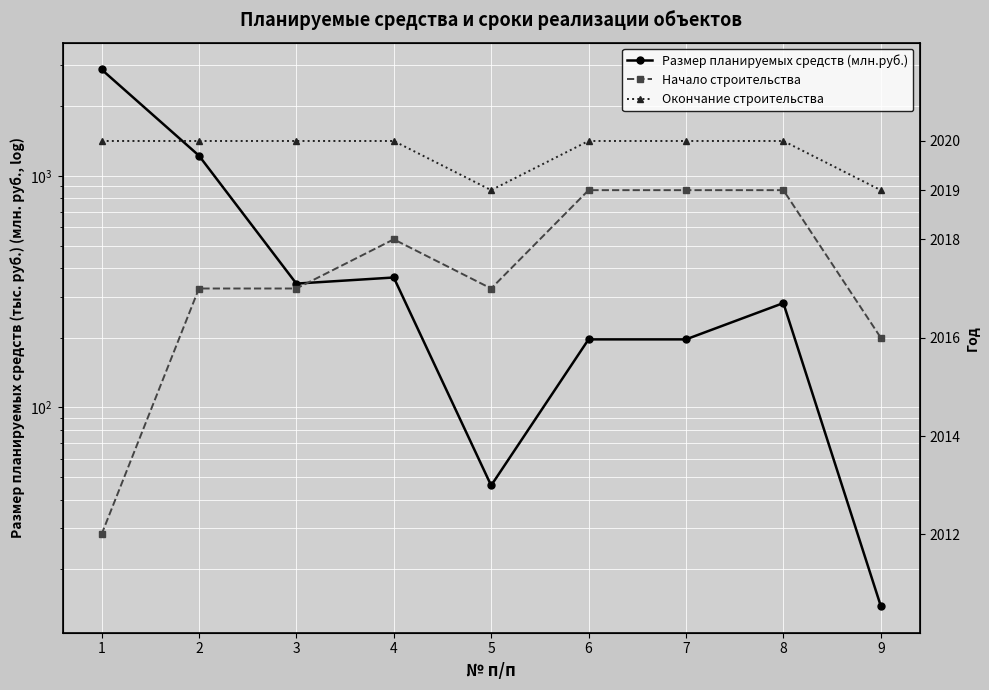

Reading left to right, what are all the values shown in this chart?

Размер планируемых средств (млн.руб.): 1=2879.9	2=1222.5	3=342.5	4=363.9	5=46.0	6=196.7	7=196.7	8=282.2	9=13.9
Начало строительства: 1=2012.0	2=2017.0	3=2017.0	4=2018.0	5=2017.0	6=2019.0	7=2019.0	8=2019.0	9=2016.0
Окончание строительства: 1=2020.0	2=2020.0	3=2020.0	4=2020.0	5=2019.0	6=2020.0	7=2020.0	8=2020.0	9=2019.0